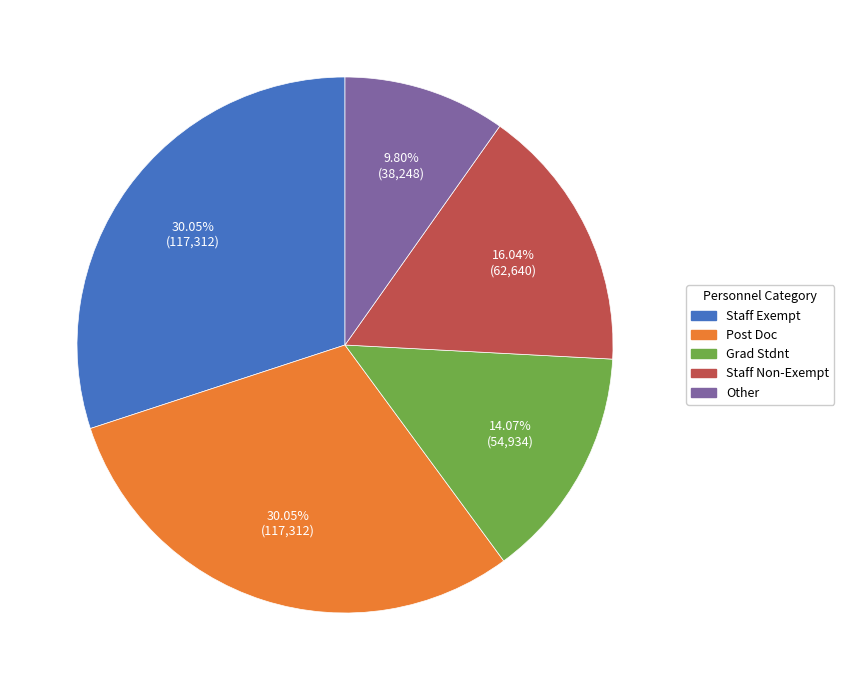

What is the smallest slice in the pie chart?

Other